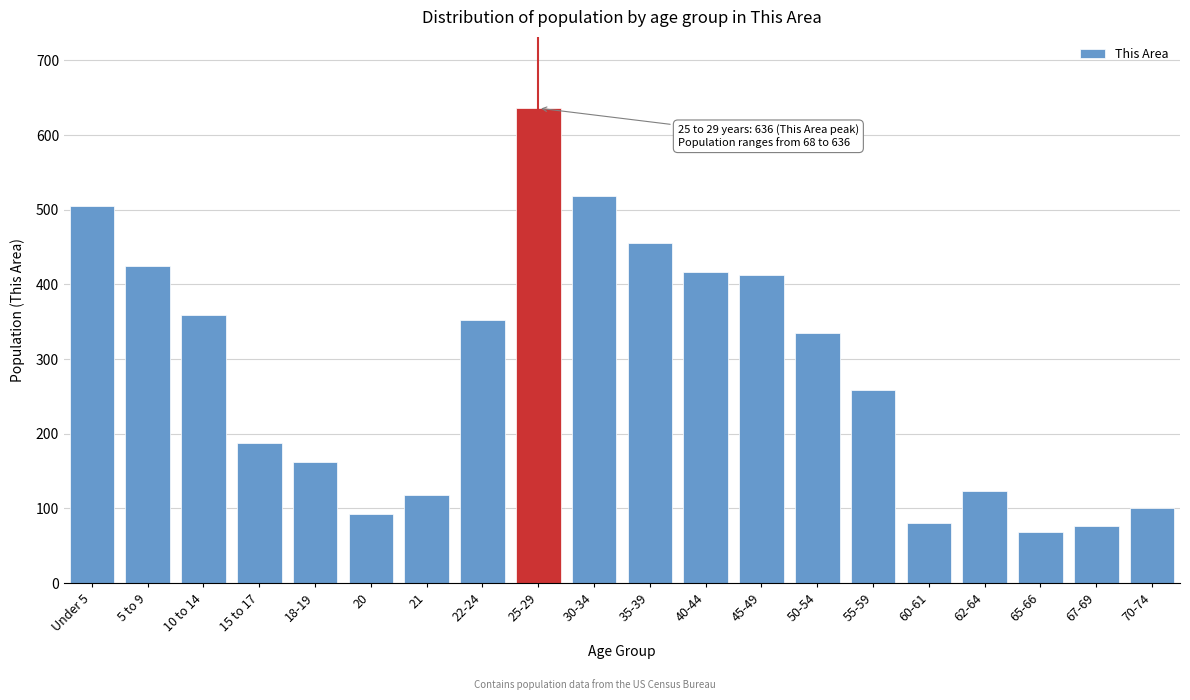

Reading right to left, list all the values displayed in this chart.

70-74=101	67-69=77	65-66=68	62-64=124	60-61=80	55-59=259	50-54=335	45-49=412	40-44=417	35-39=456	30-34=519	25-29=636	22-24=352	21=118	20=92	18-19=162	15 to 17=188	10 to 14=359	5 to 9=425	Under 5=505